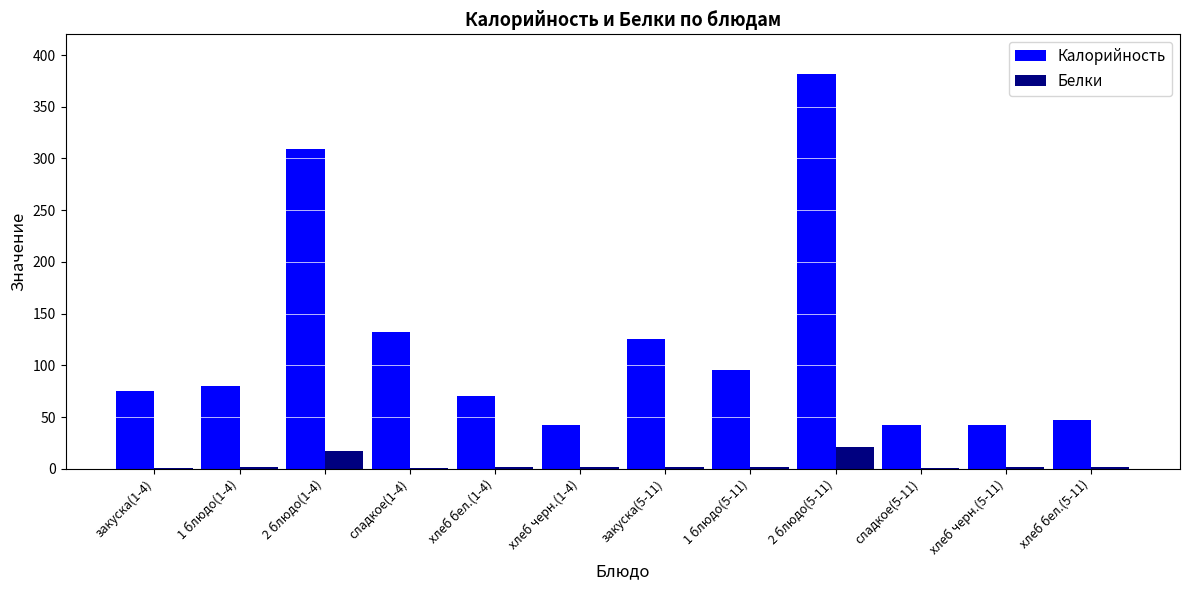

Between 2 блюдо(1-4) and хлеб бел.(5-11), which series saw the biggest shift?

Калорийность